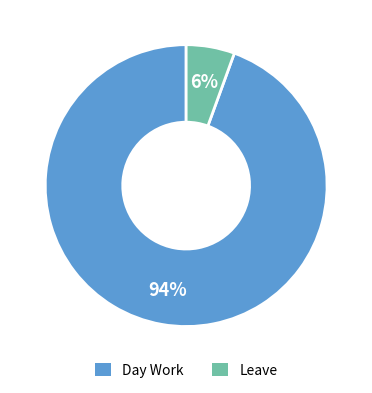

Between Day Work and Leave, which is larger?

Day Work